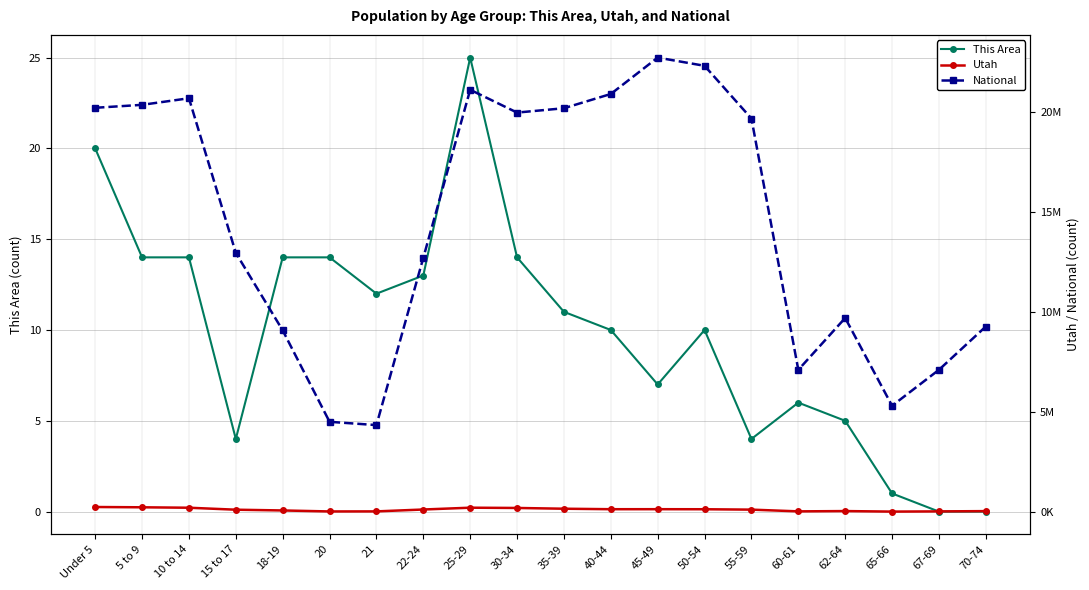

The National series shows 7965558 at 20. True or false?

False